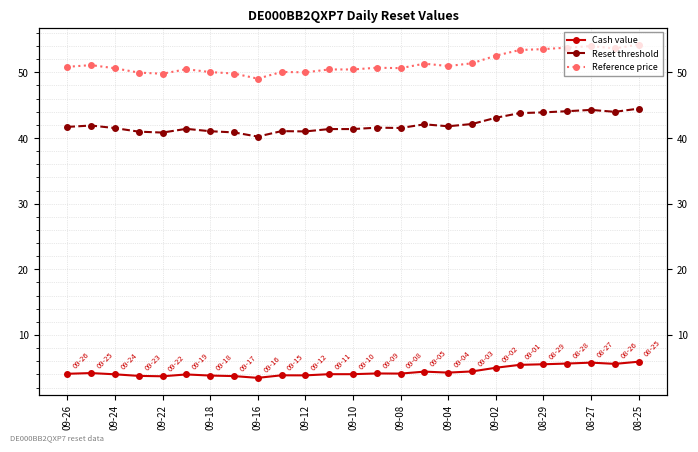

What are all the series names shown in the legend?

Cash value, Reset threshold, Reference price